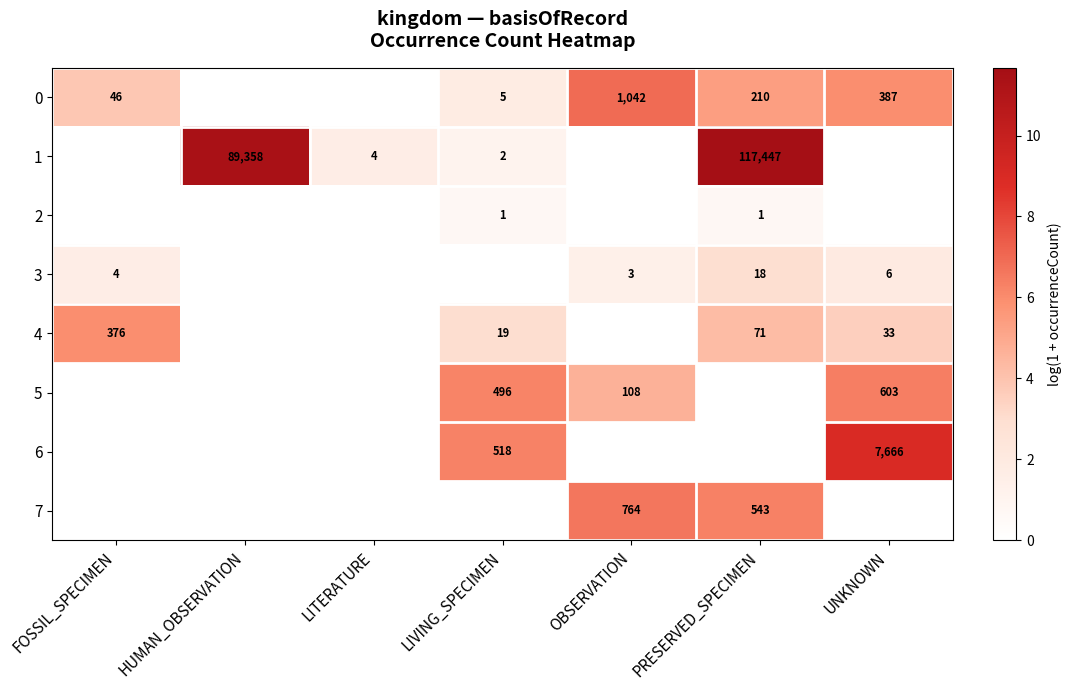

Between OBSERVATION and LIVING_SPECIMEN, which is larger?

OBSERVATION